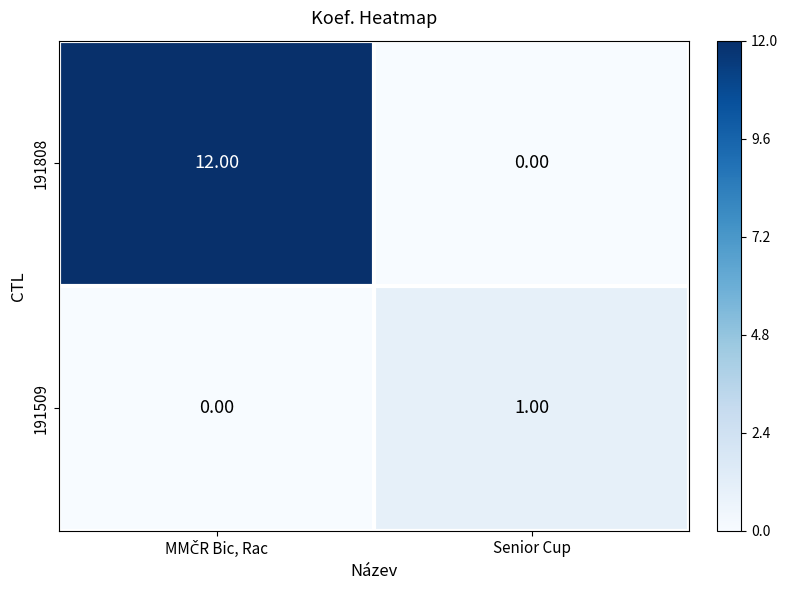

At how many categories does at least one series exceed 5?

1